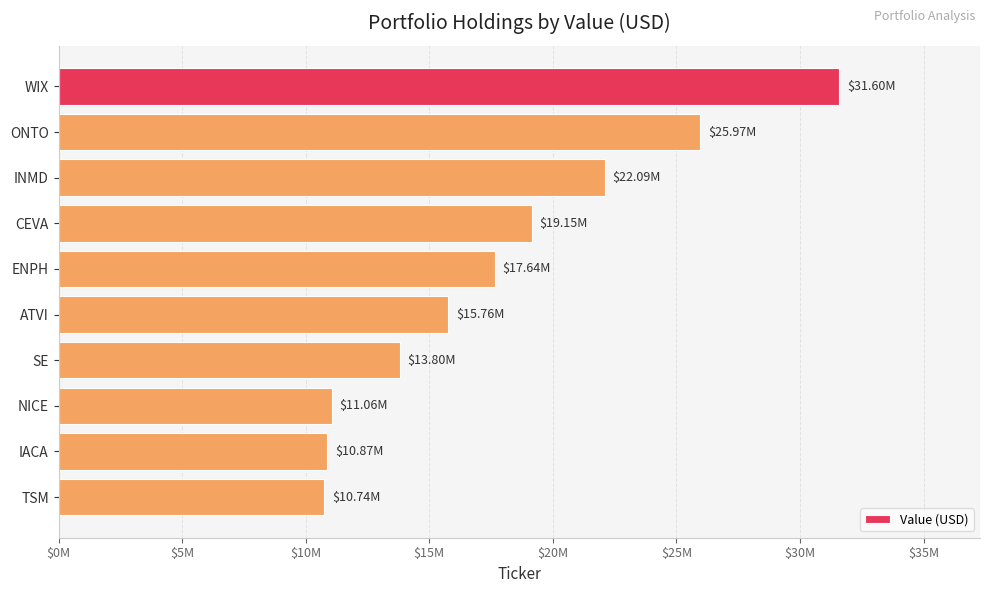

How many distinct data groups are displayed?

1